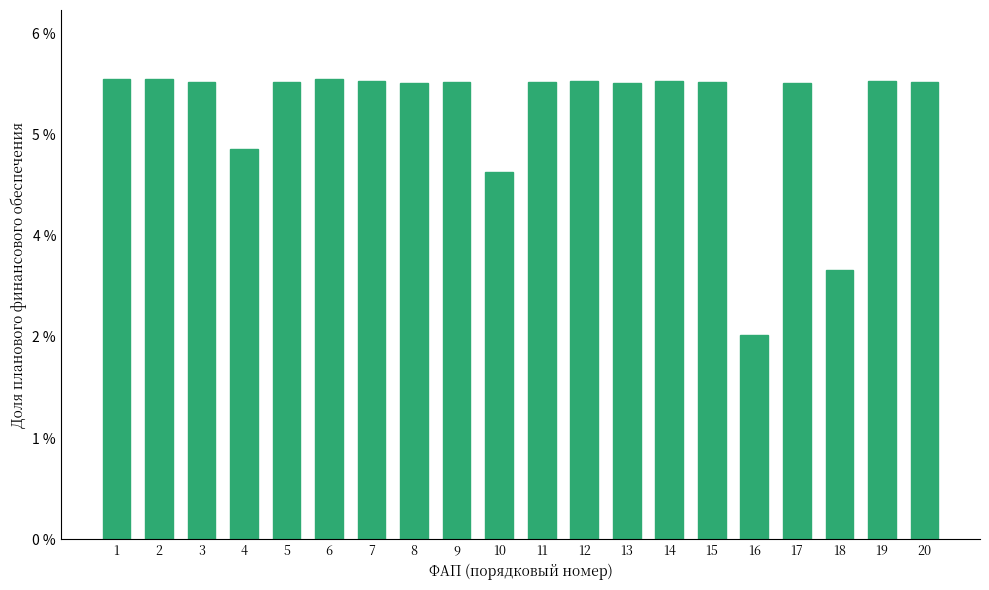

Are the bars horizontal?

No